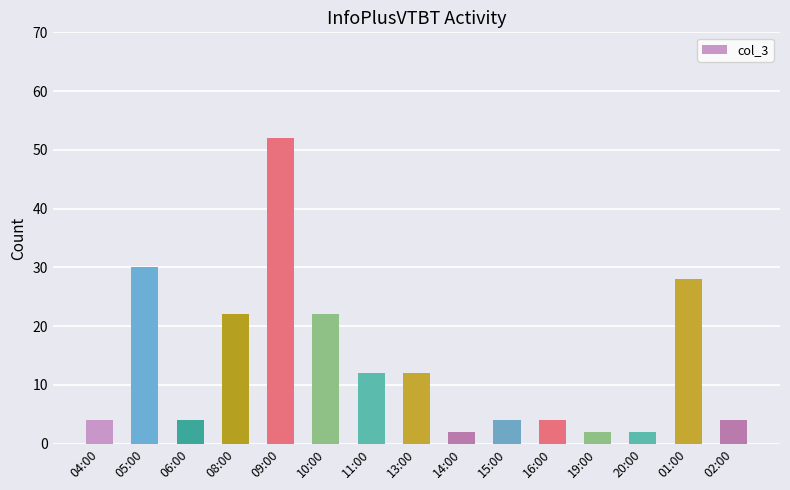

What position from the right is 08:00?

12